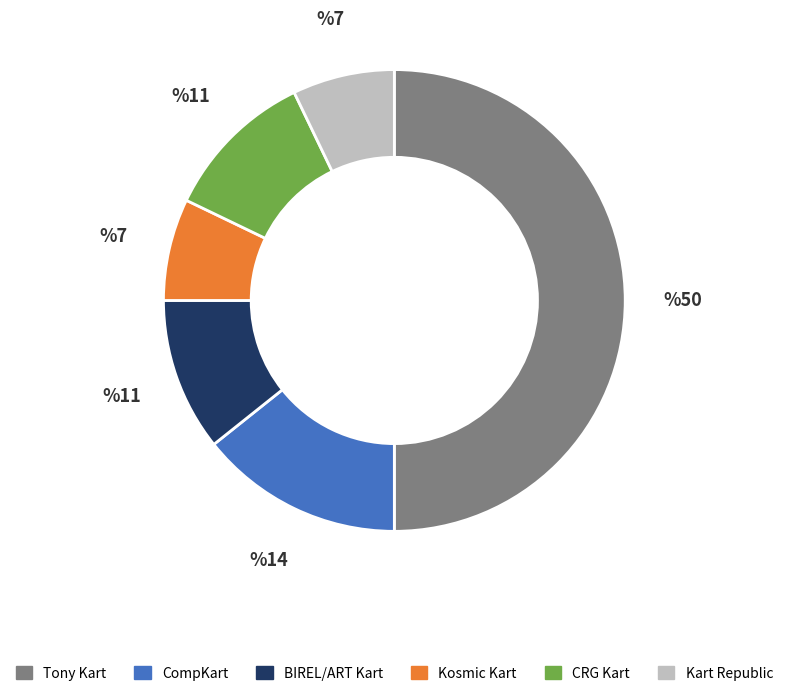

How many segments does this pie chart have?

6